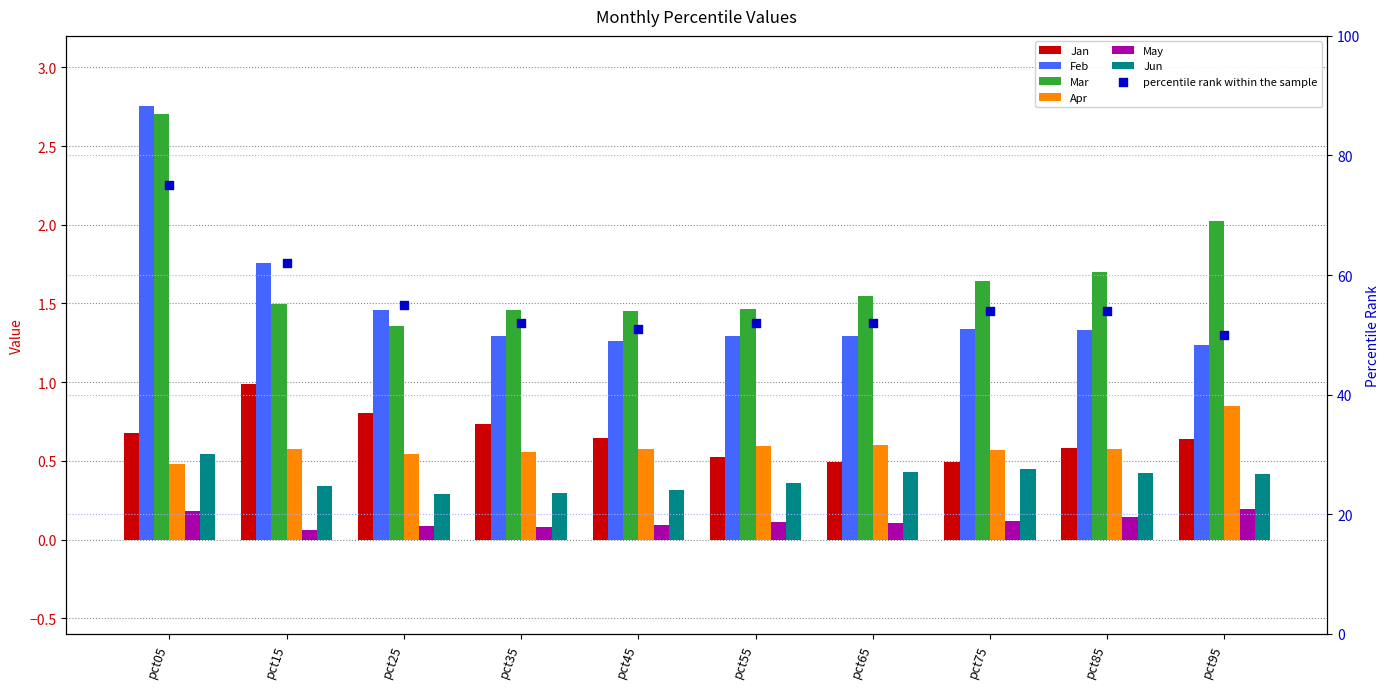

What is the total value across all series at pct05?

7.3